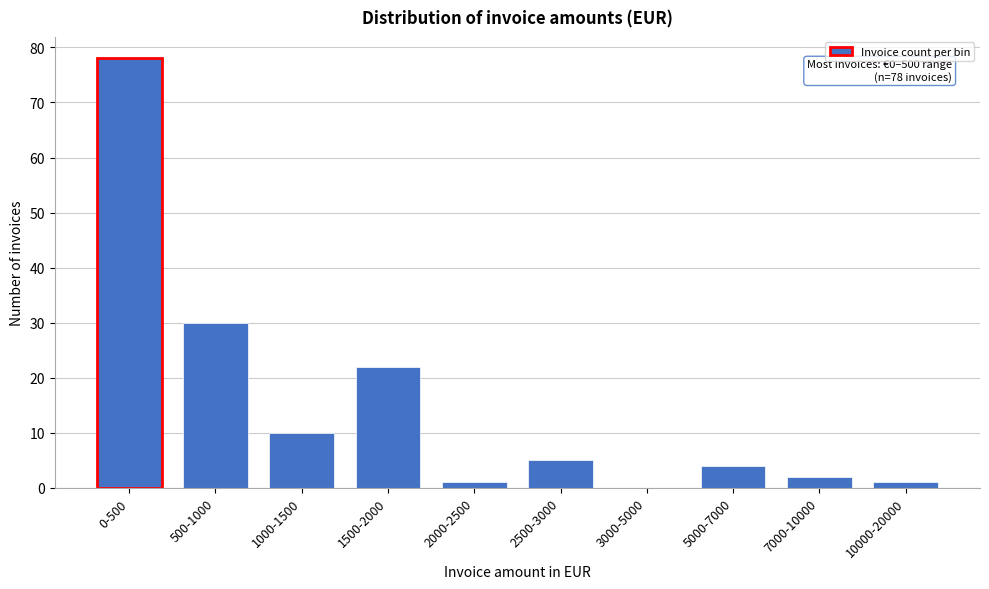

Reading left to right, list all the values displayed in this chart.

0-500=78	500-1000=30	1000-1500=10	1500-2000=22	2000-2500=1	2500-3000=5	3000-5000=0	5000-7000=4	7000-10000=2	10000-20000=1